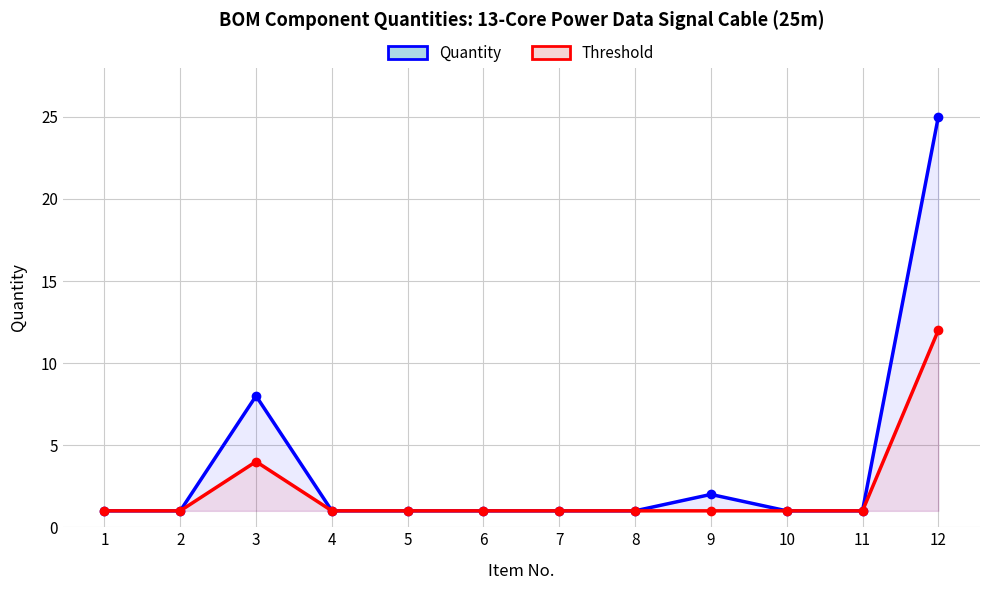

What is the highest value of the Quantity series?

25